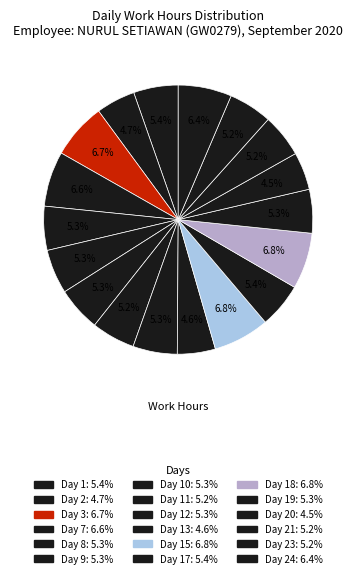

Rank the categories by value from highest to lowest.

Day 18, Day 15, Day 3, Day 7, Day 24, Day 17, Day 1, Day 9, Day 12, Day 10, Day 8, Day 19, Day 11, Day 23, Day 21, Day 2, Day 13, Day 20